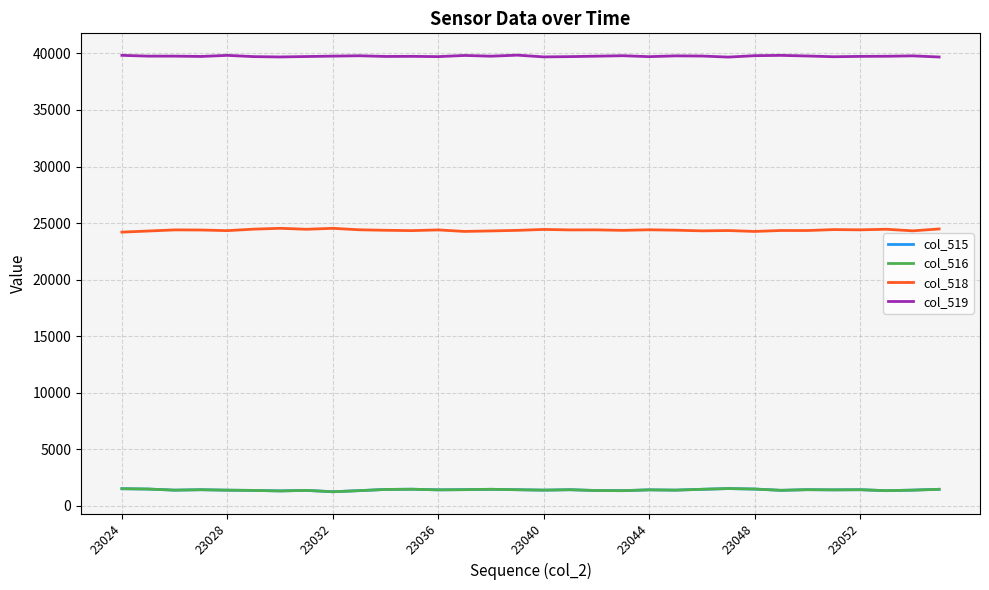

True or false: col_518 and col_519 cross at least once.

False